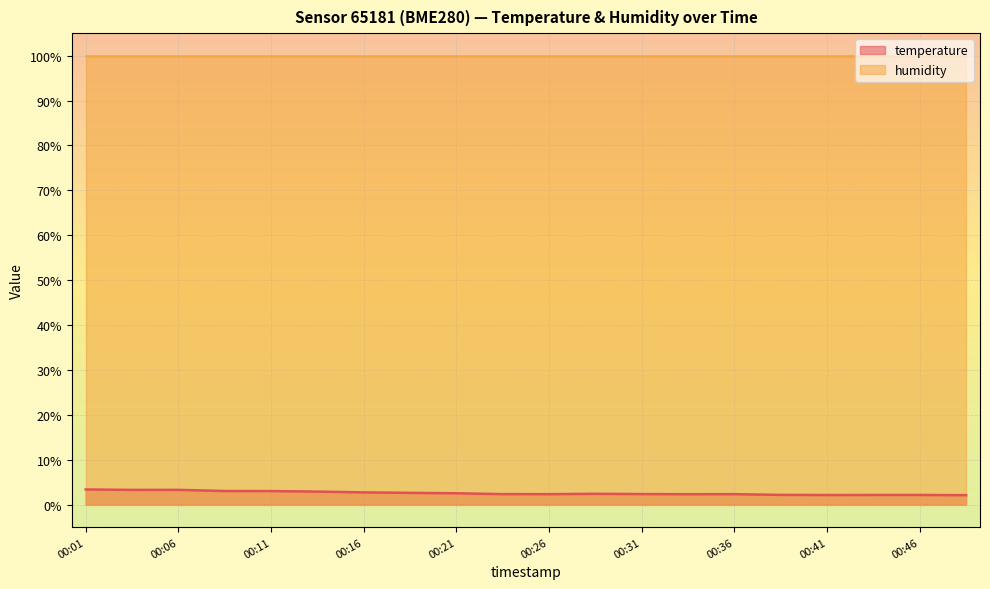

List the labels in order of value, smallest first.

00:48, 00:41, 00:43, 00:46, 00:39, 00:33, 00:26, 00:36, 00:24, 00:31, 00:28, 00:21, 00:19, 00:16, 00:14, 00:11, 00:09, 00:04, 00:06, 00:01